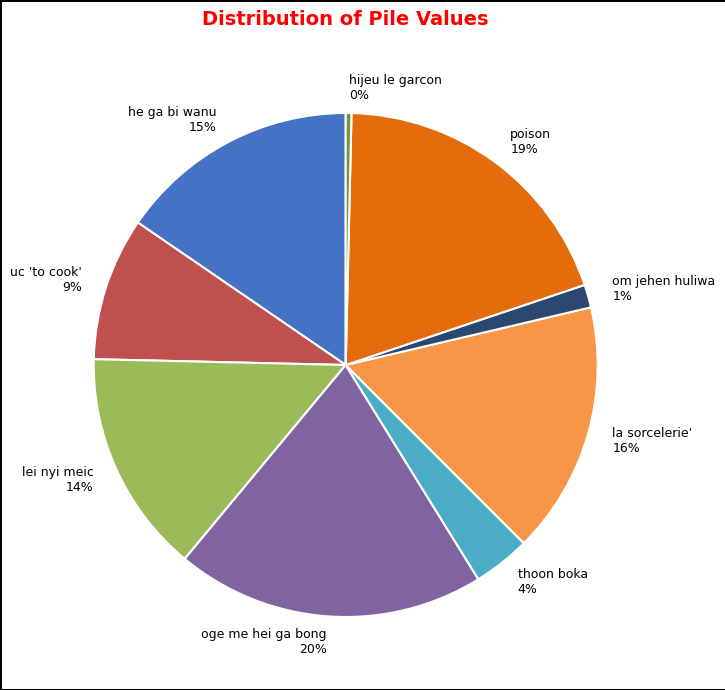

Is there any slice that represents more than half of the pie?

No